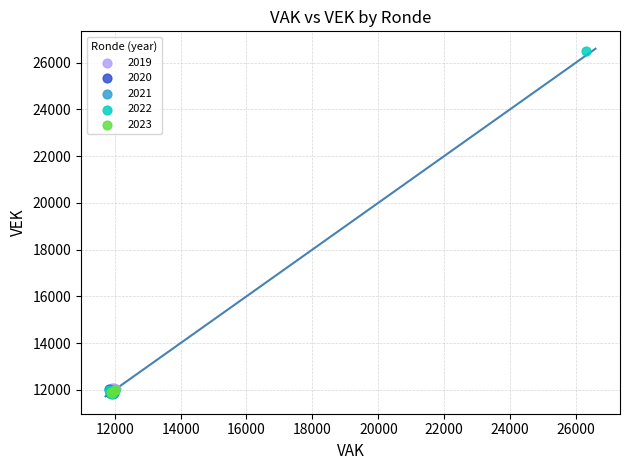

Which series reaches the maximum Y coordinate?

2022